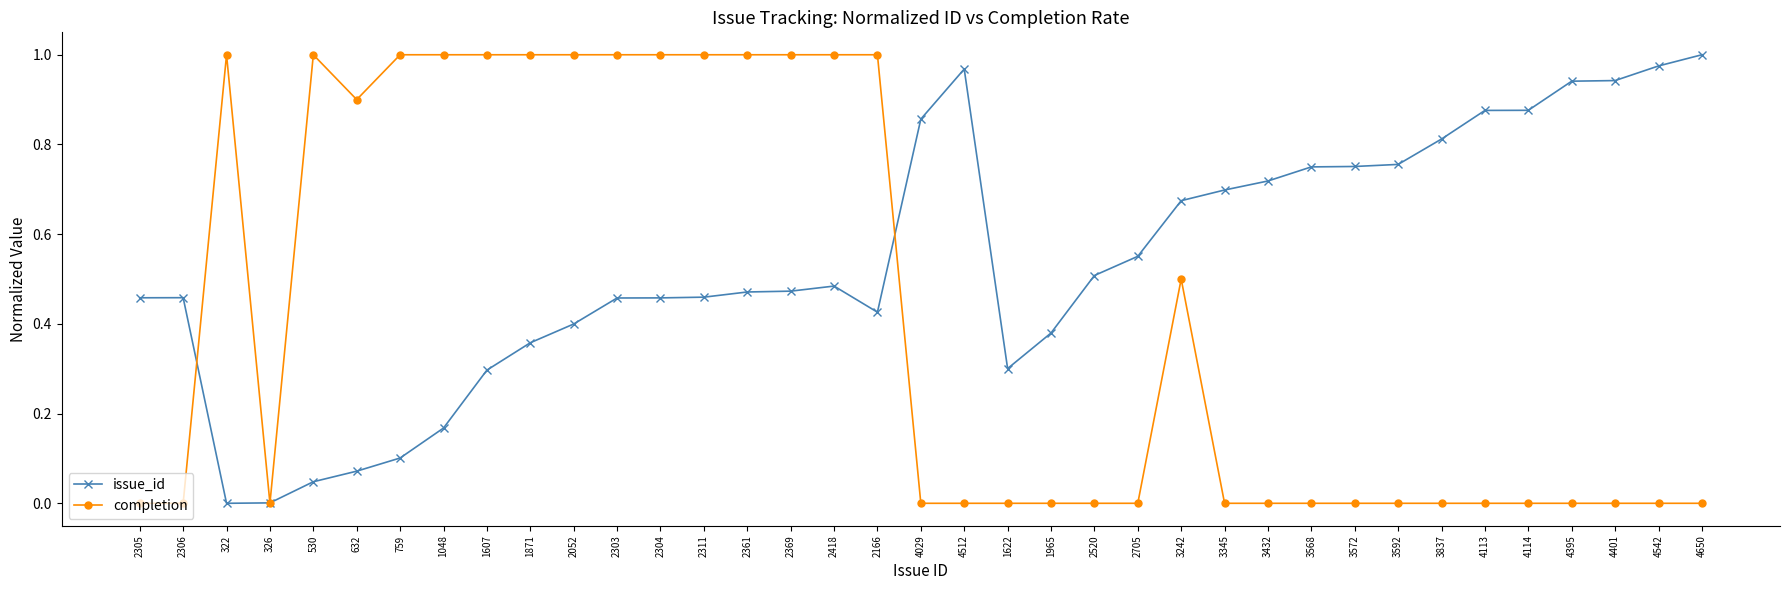

Which series has the largest total across all categories?

issue_id